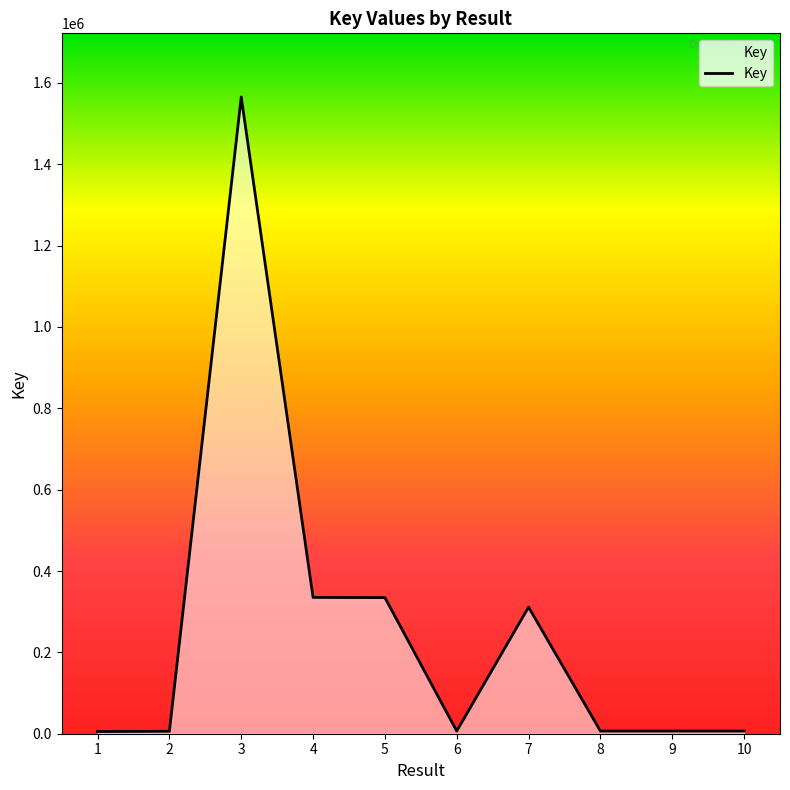

What is the greatest value displayed?

1565292